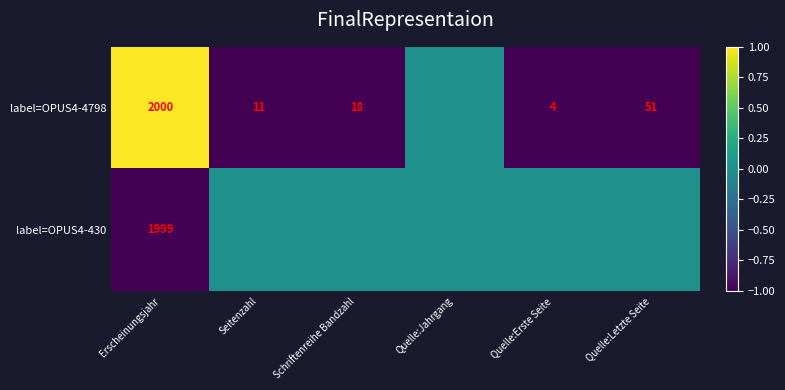

What is the difference between the label=OPUS4-4798 values at Seitenzahl and Quelle:Letzte Seite?

40